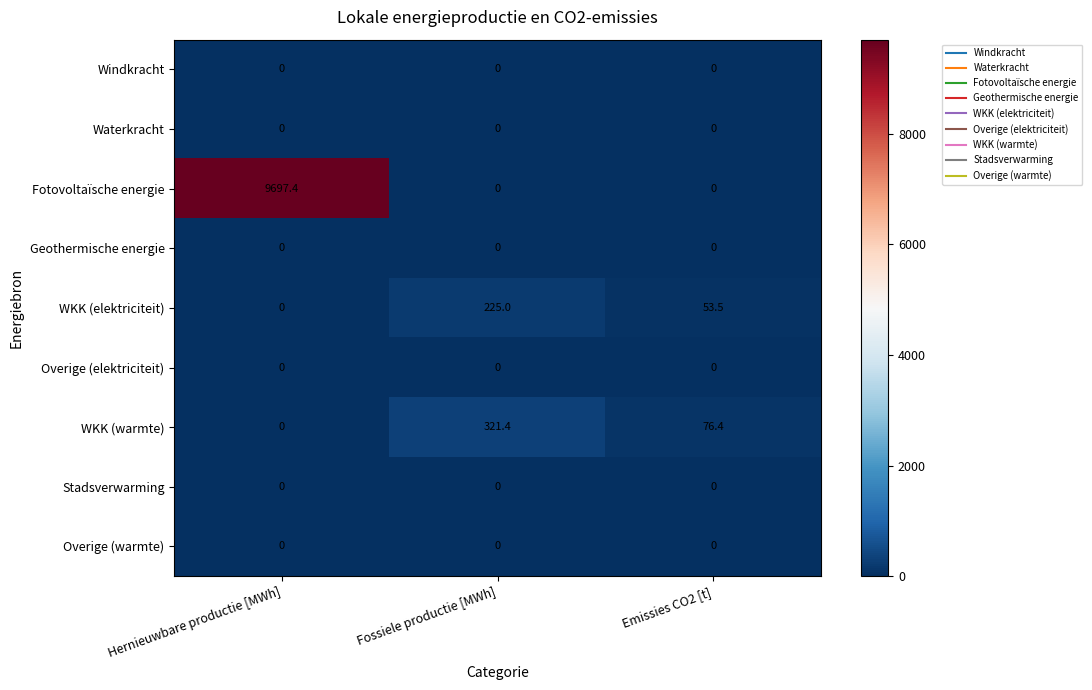

Which series has the largest range (max minus min)?

Fotovoltaïsche energie